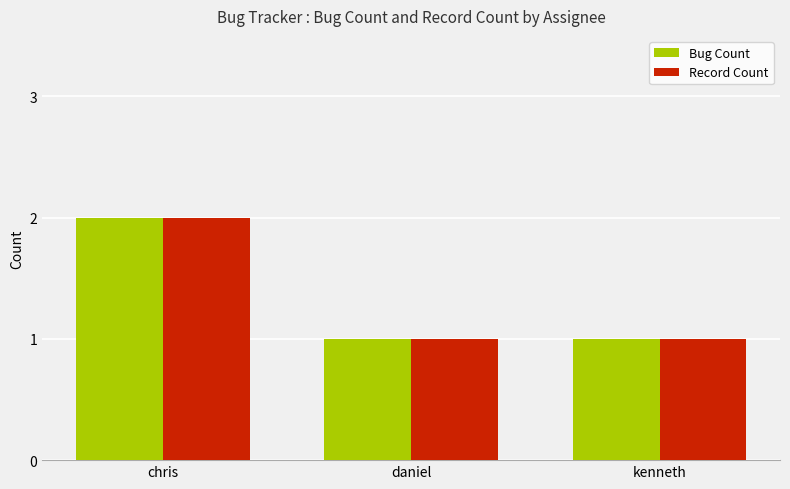

Which category has the highest value in the Record Count series?

chris